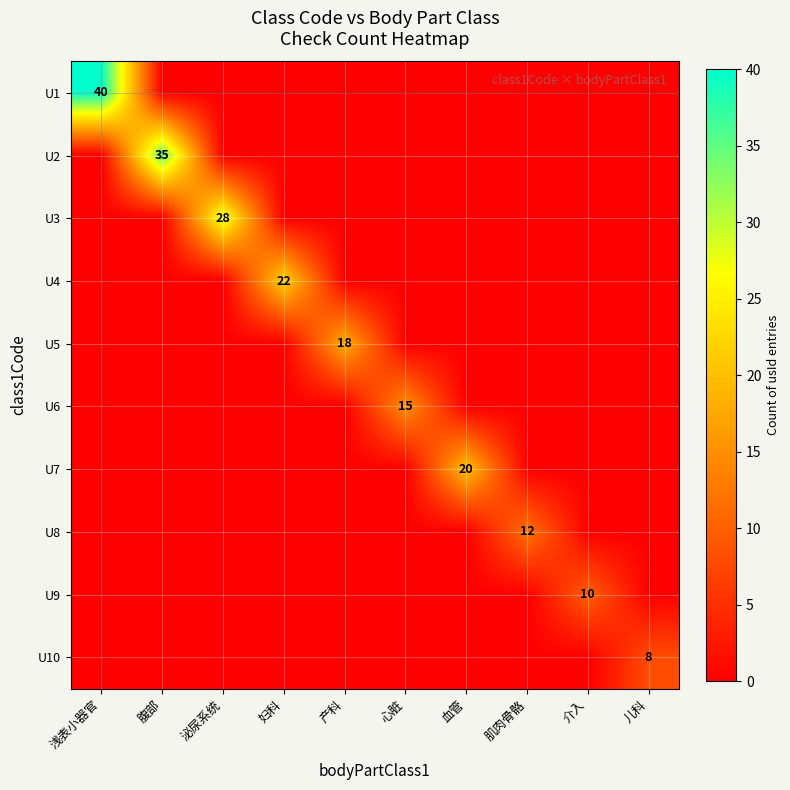

True or false: U9 has a value of 10 at 介入.

True